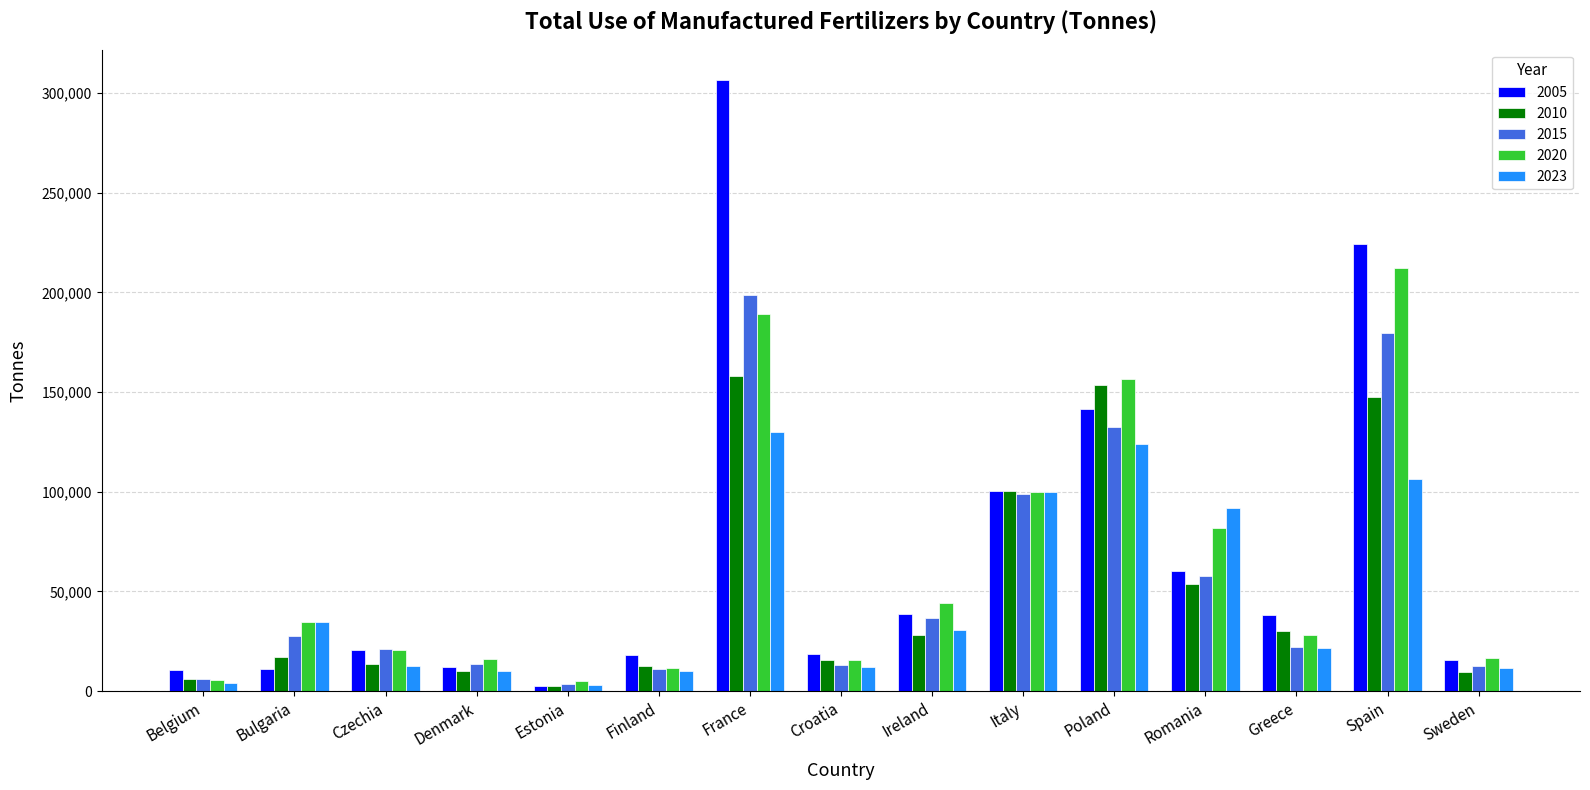

What is the lowest value of the 2023 series?

2924.0